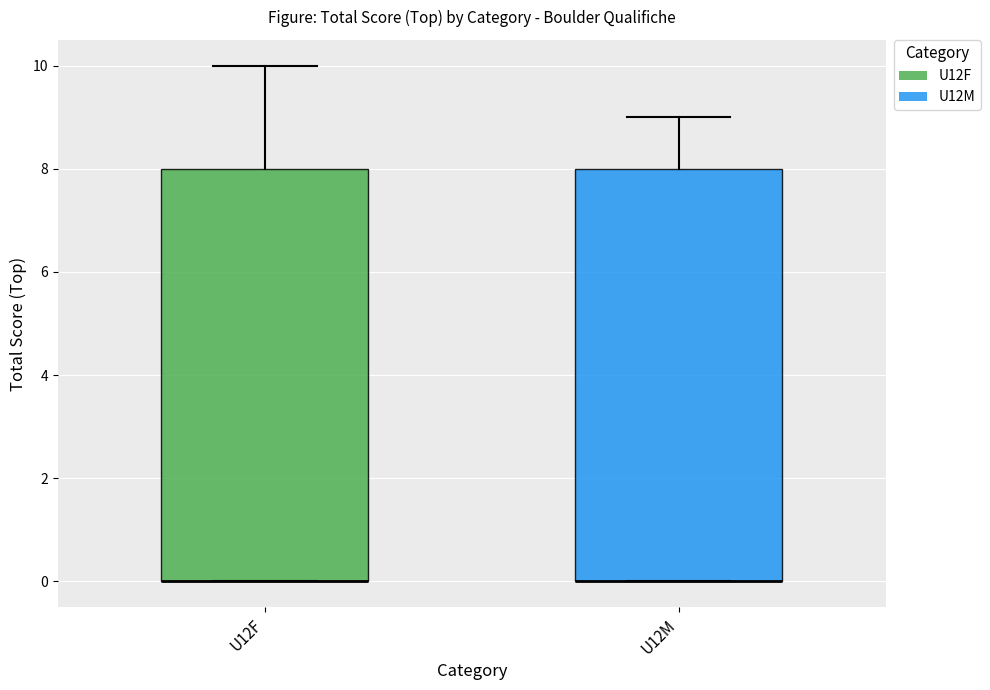

Reading left to right, transcribe this box plot: for each box, give where its median line is, the range the box spans, and where its two whiskers end, as read against the y-axis. The values are not printed on the chart, so give them approximately, as read against the axis.

U12F: median 0 (drawn on the box's lower edge), box 0 to 8, whiskers 0 to 10
U12M: median 0 (drawn on the box's lower edge), box 0 to 8, whiskers 0 to 9